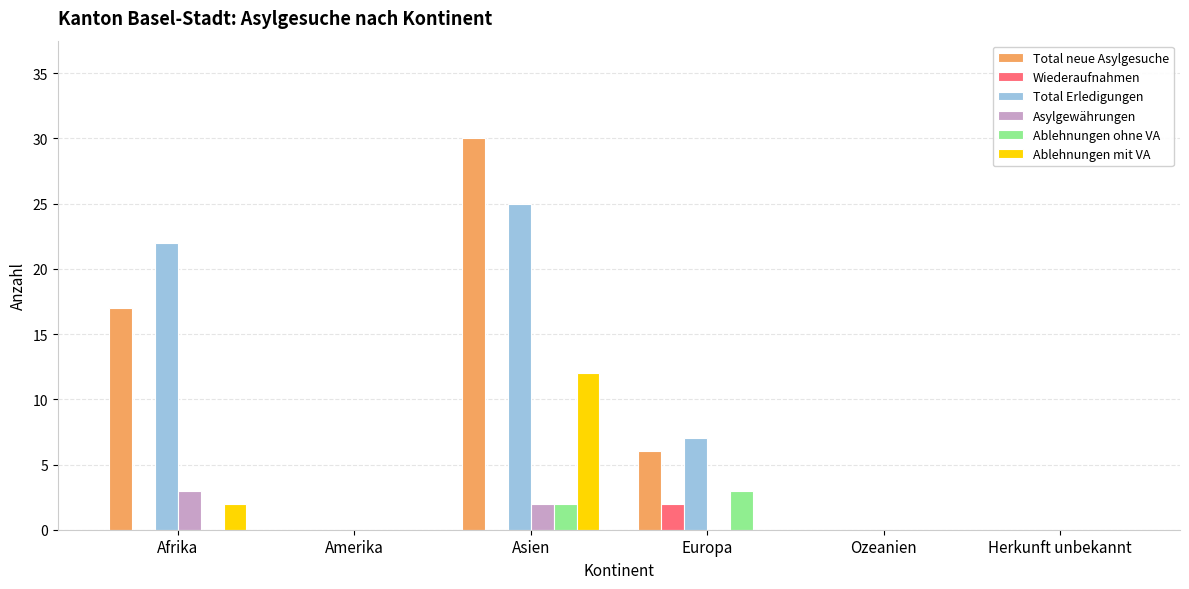

Reading left to right, extract all data points from this chart.

Total neue Asylgesuche: 17	0	30	6	0	0
Wiederaufnahmen: 0	0	0	2	0	0
Total Erledigungen: 22	0	25	7	0	0
Asylgewährungen: 3	0	2	0	0	0
Ablehnungen ohne VA: 0	0	2	3	0	0
Ablehnungen mit VA: 2	0	12	0	0	0